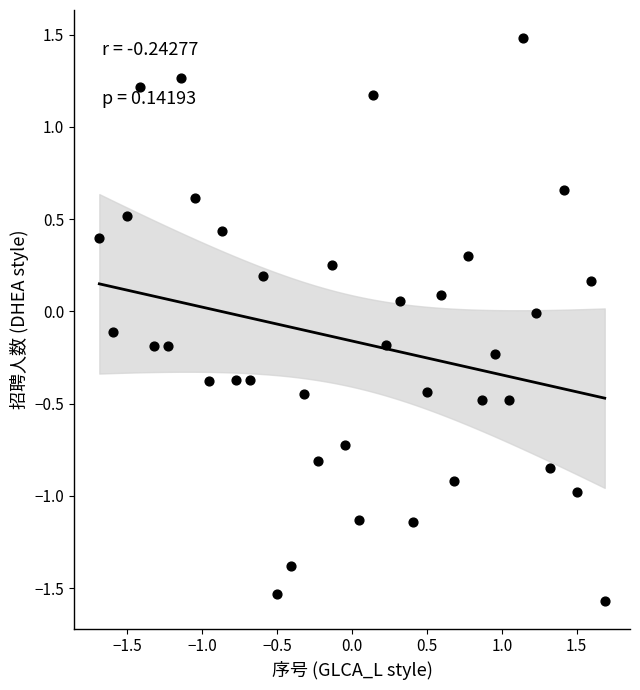

What is the range of X values (max minus min)?

3.4